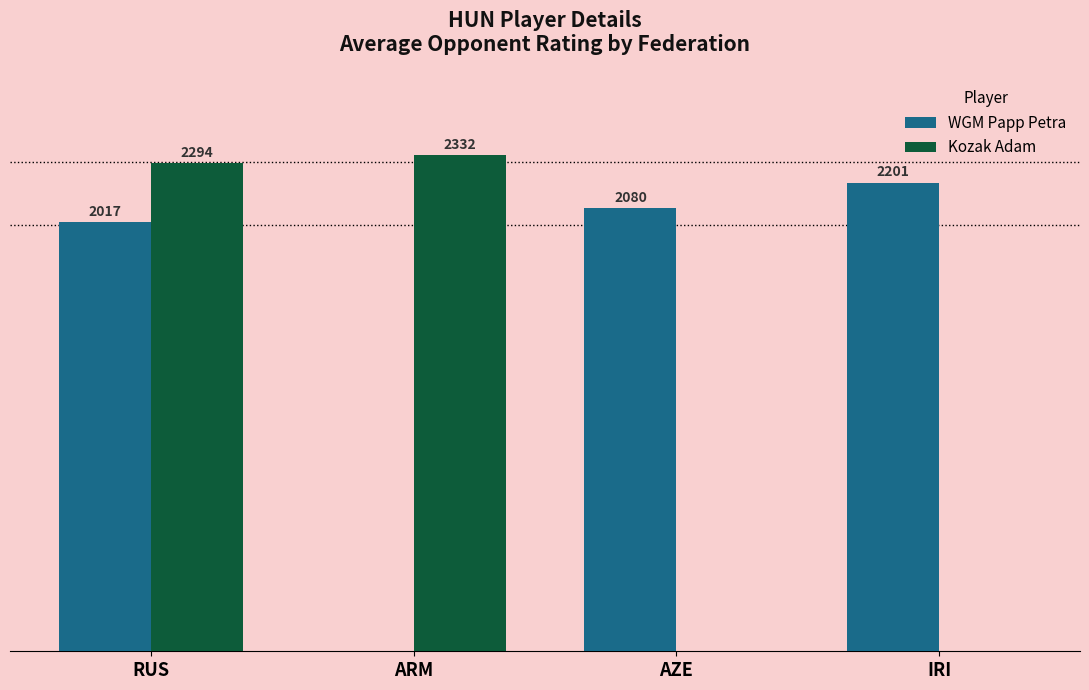

At which category does the chart reach its peak across all series?

ARM